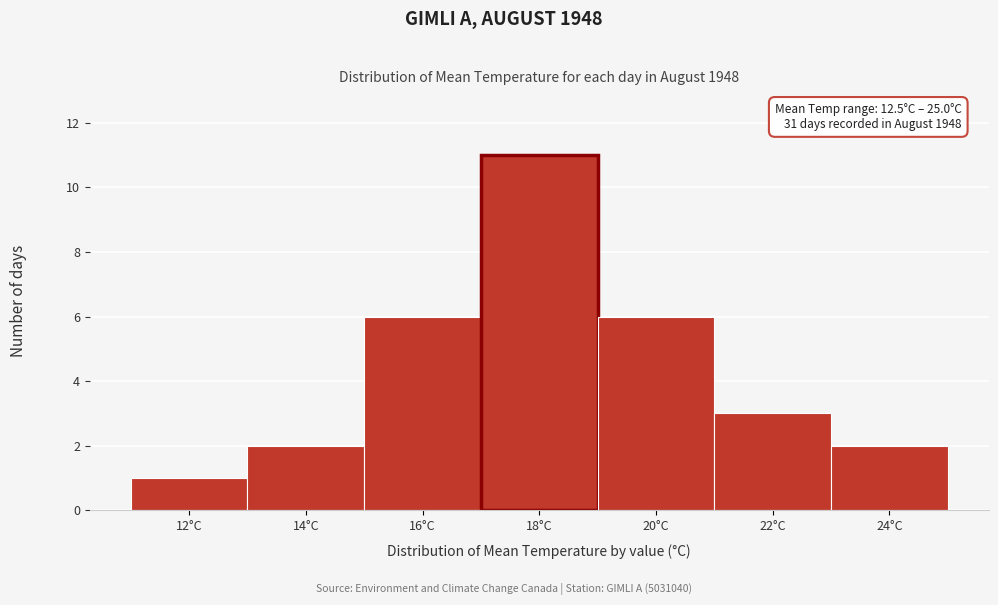

Reading right to left, what are all the values shown in this chart?

24°C=2	22°C=3	20°C=6	18°C=11	16°C=6	14°C=2	12°C=1